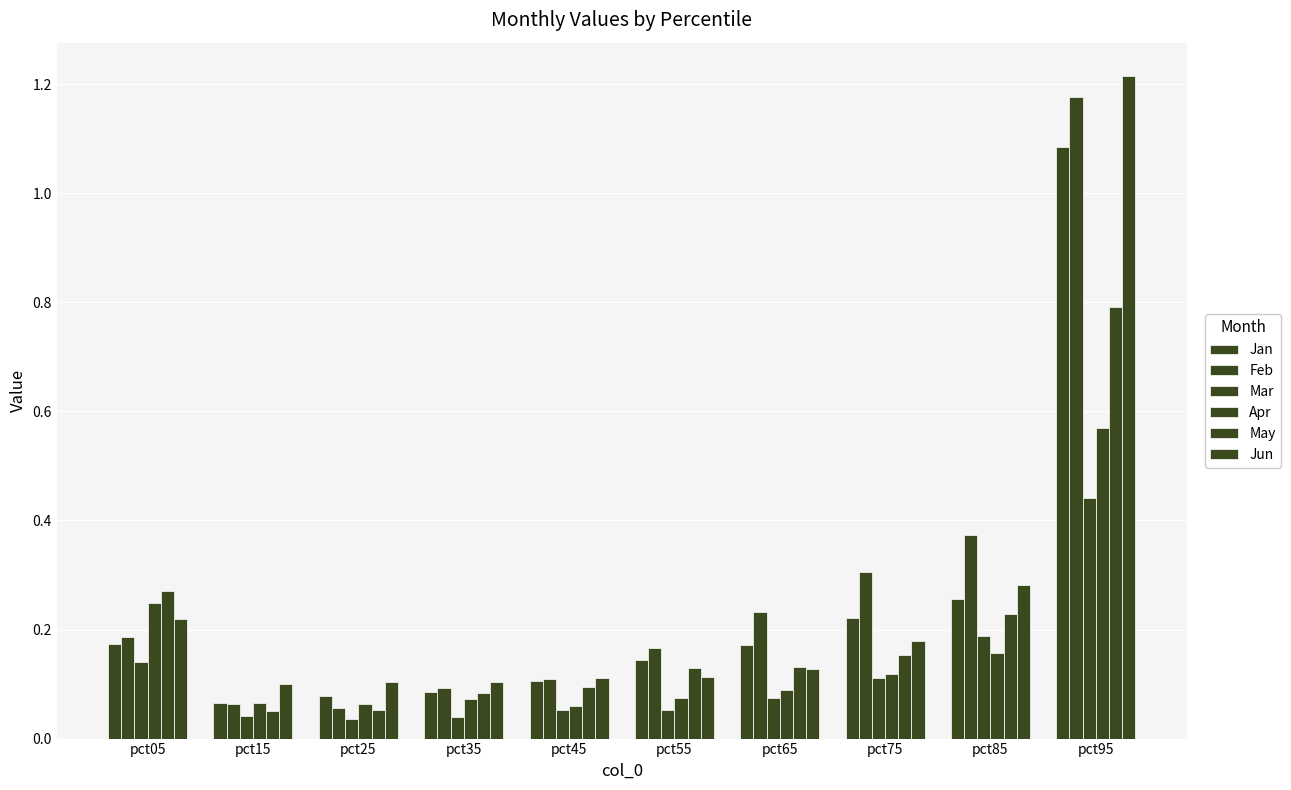

Which category has the lowest value across all series?

pct25